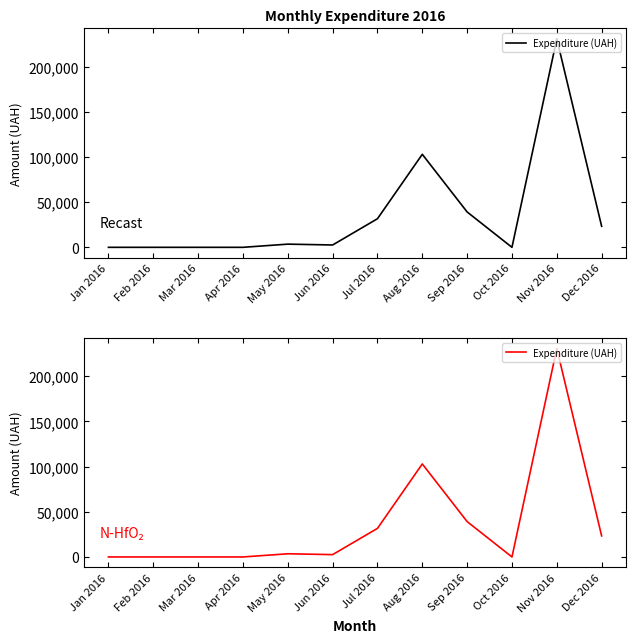

What is the difference between the second highest and minimum values?

102982.1